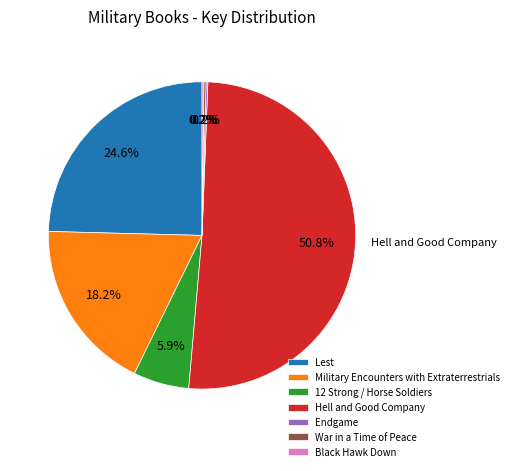

Which slice represents more than half of the pie?

Hell and Good Company